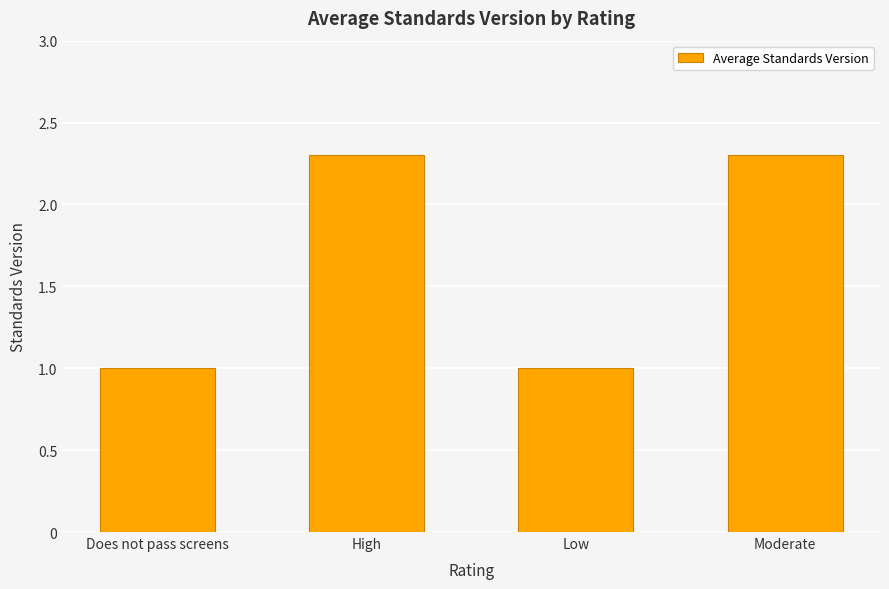

What is the minimum value shown in the chart?

1.0